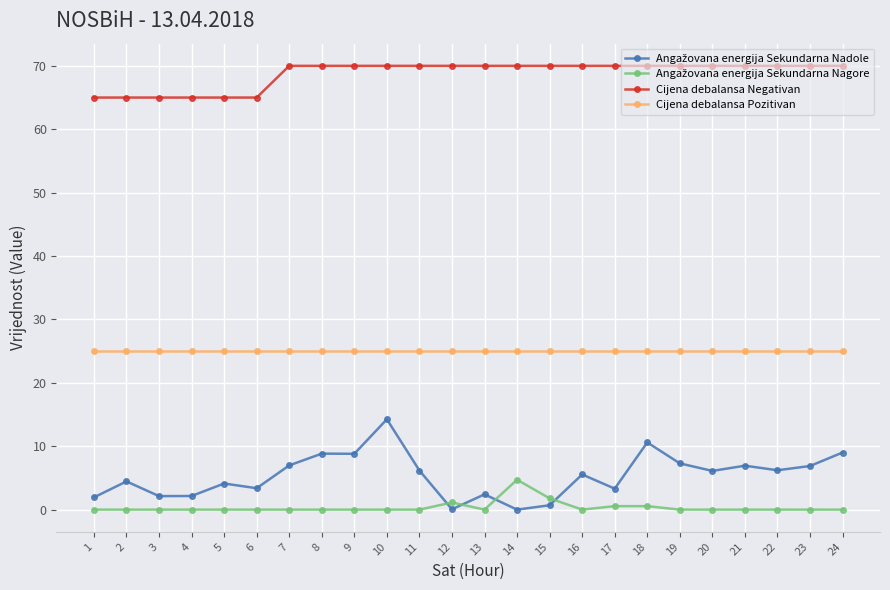

Does the chart have visible grid lines?

Yes